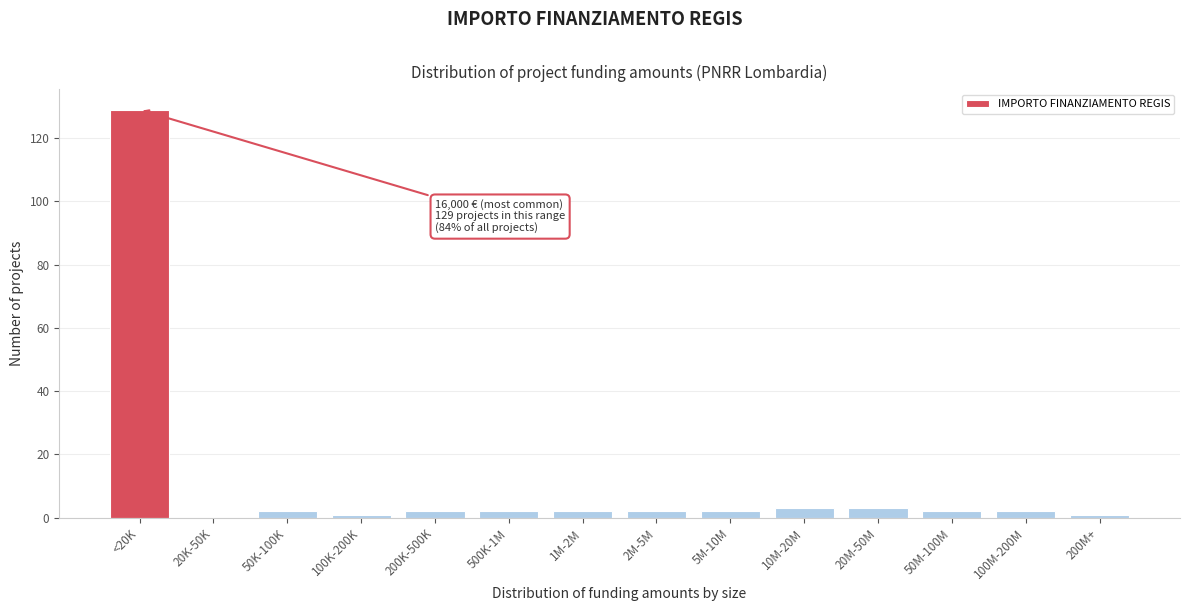

Reading left to right, extract all data points from this chart.

<20K=129	20K-50K=0	50K-100K=2	100K-200K=1	200K-500K=2	500K-1M=2	1M-2M=2	2M-5M=2	5M-10M=2	10M-20M=3	20M-50M=3	50M-100M=2	100M-200M=2	200M+=1